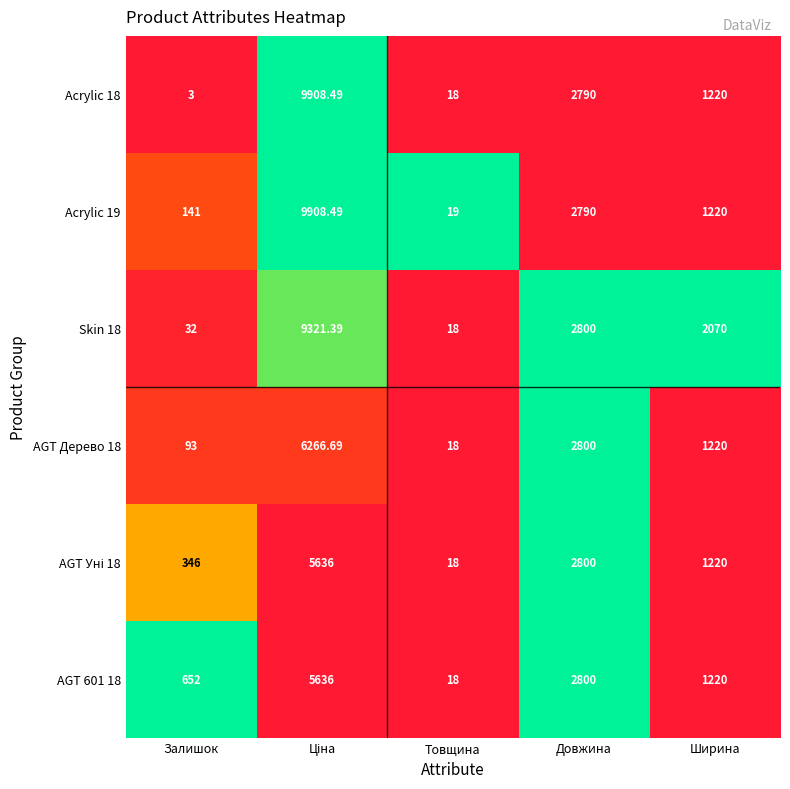

Which category has the lowest value across all series?

Залишок